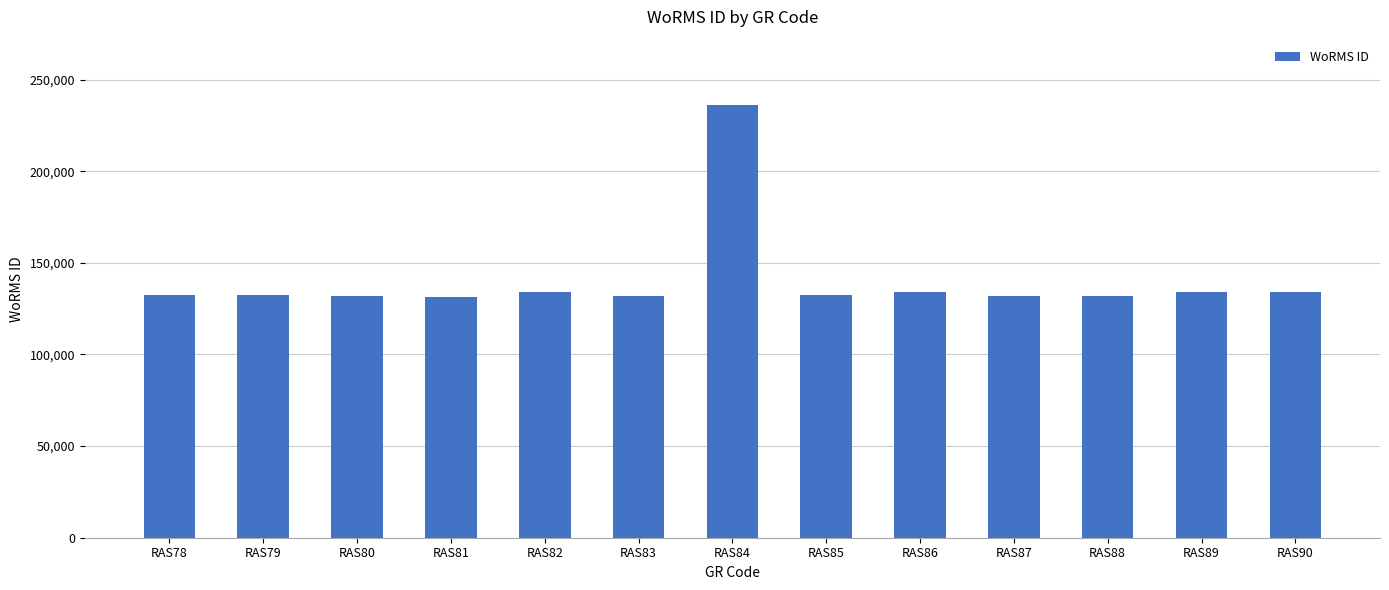

Count the number of data series in this chart.

1